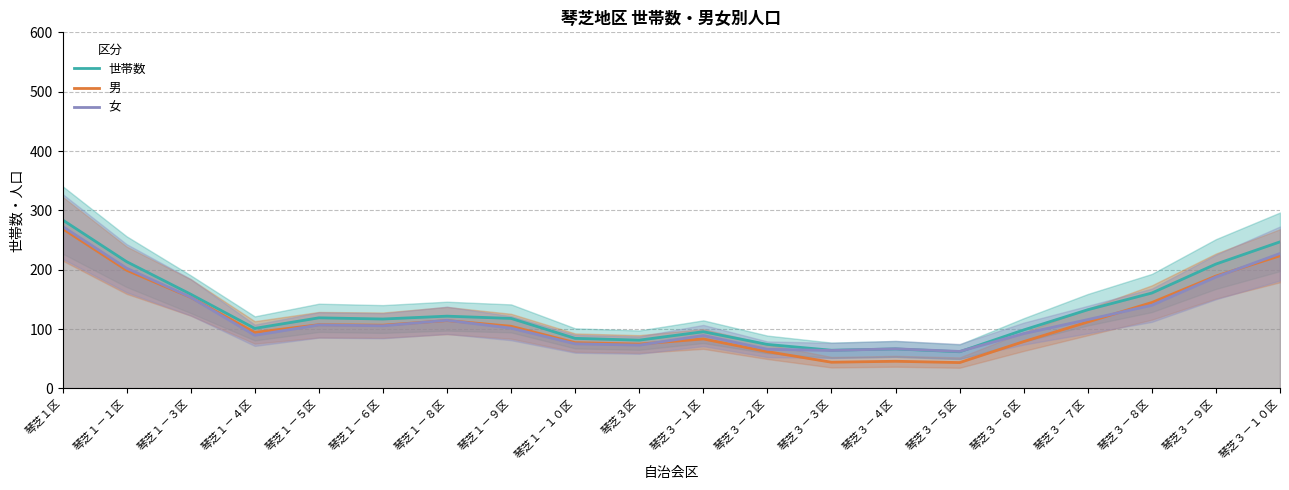

Is it true that 女 equals 187.8 at 琴芝３－９区?

True